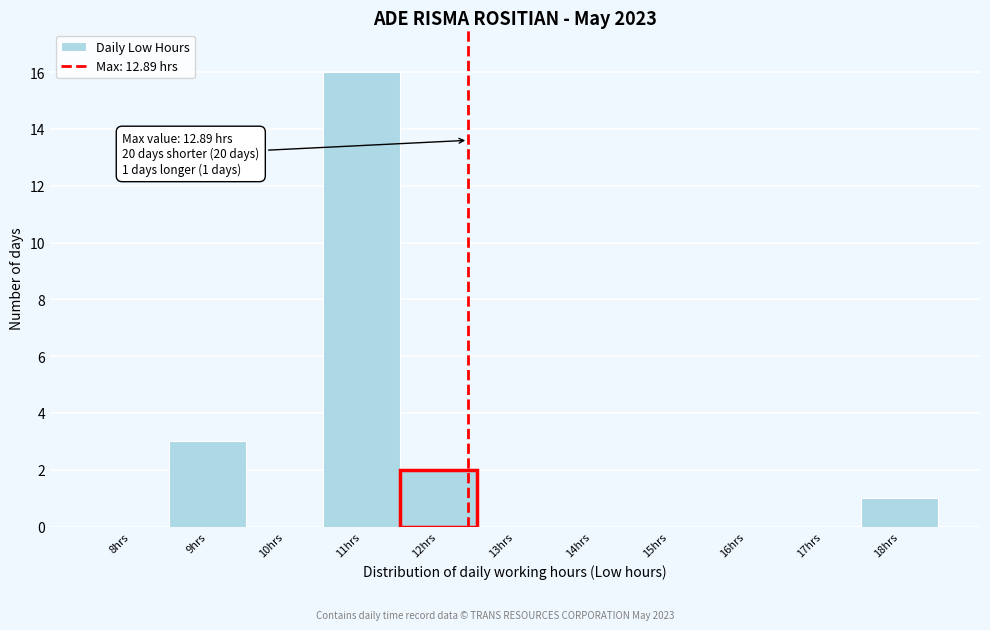

Reading left to right, what are all the values shown in this chart?

8hrs=0	9hrs=3	10hrs=0	11hrs=16	12hrs=2	13hrs=0	14hrs=0	15hrs=0	16hrs=0	17hrs=0	18hrs=1